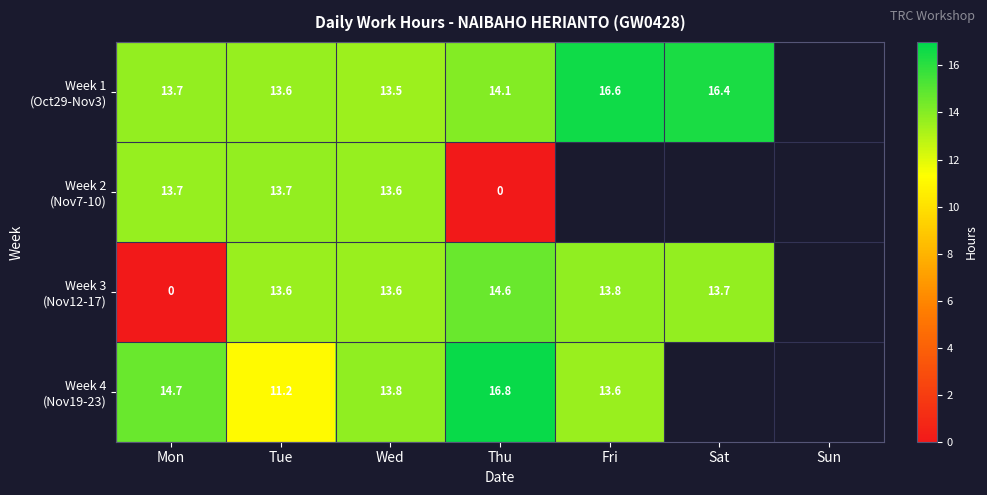

How many data points does each series have?

7